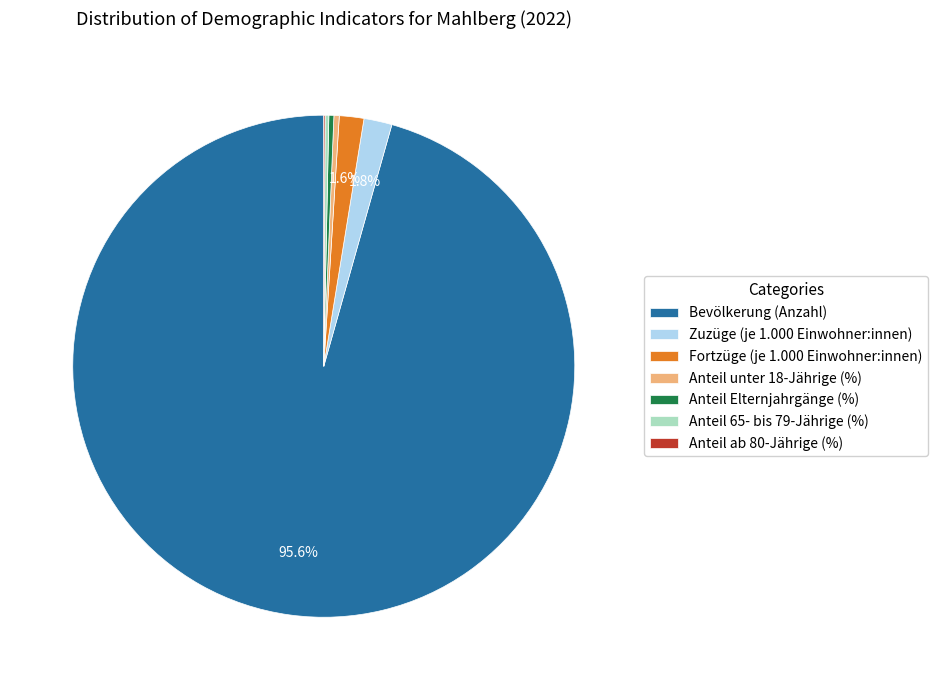

To the nearest percent, what portion does Fortzüge (je 1.000 Einwohner:innen) represent?

2%